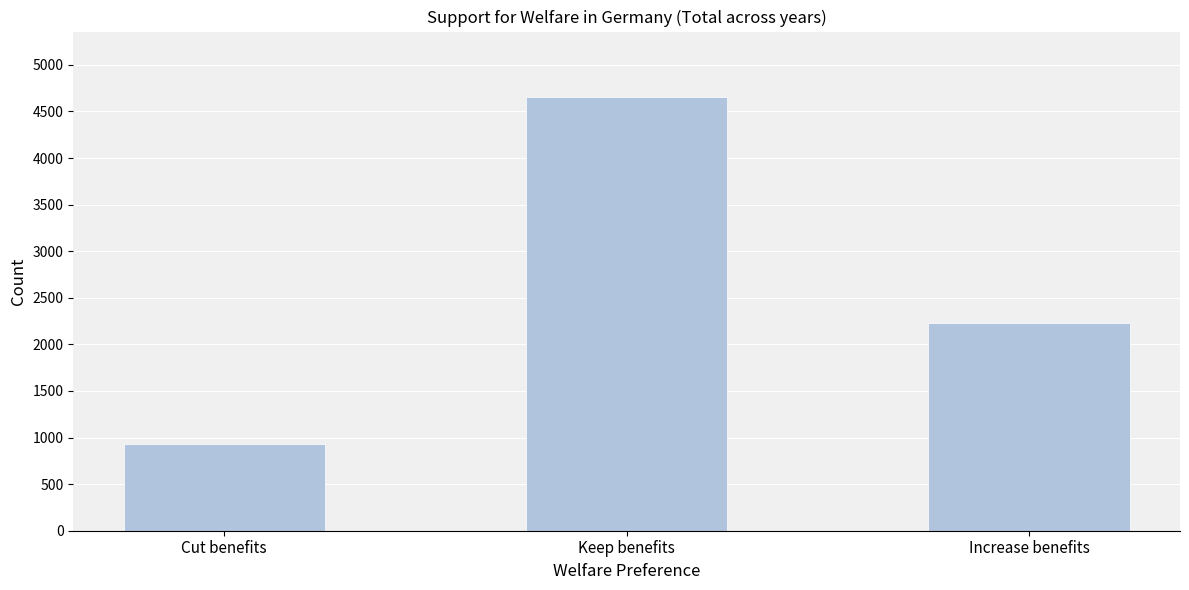

Reading left to right, transcribe all the data shown in this chart.

Cut benefits=932	Keep benefits=4659	Increase benefits=2225